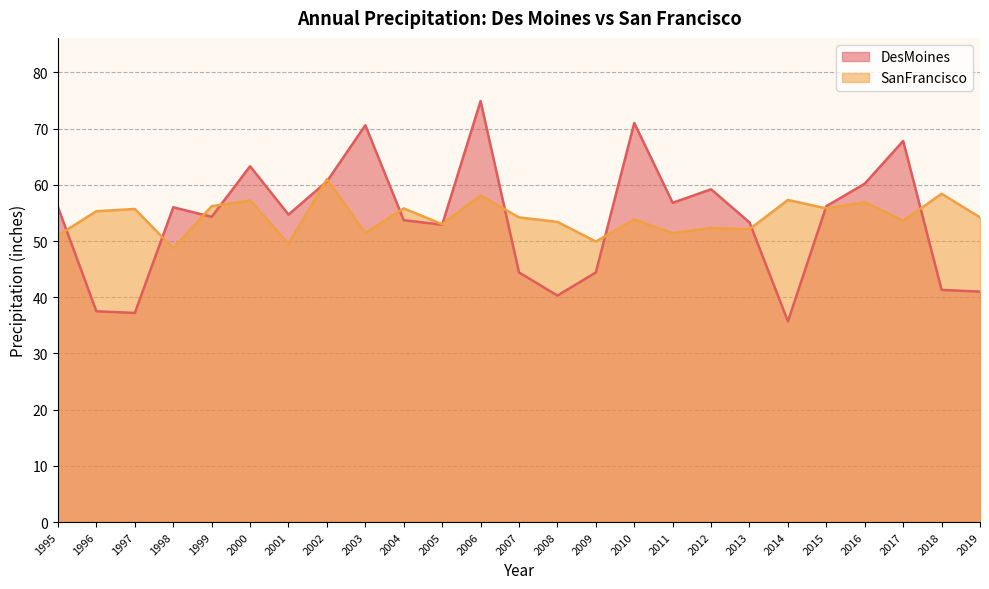

How many values in the SanFrancisco series are below 54?

12